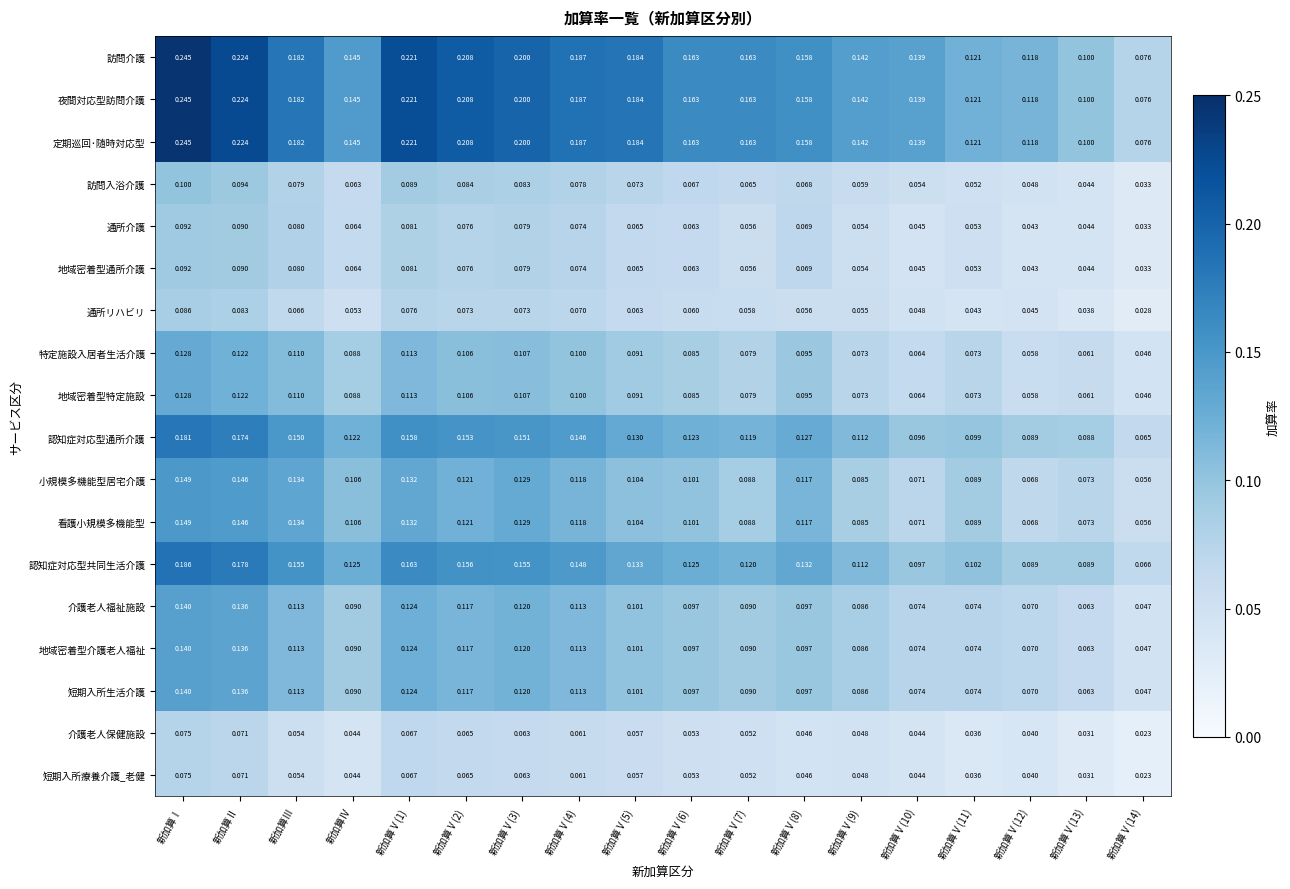

At which category does the chart reach its peak across all series?

新加算Ⅰ